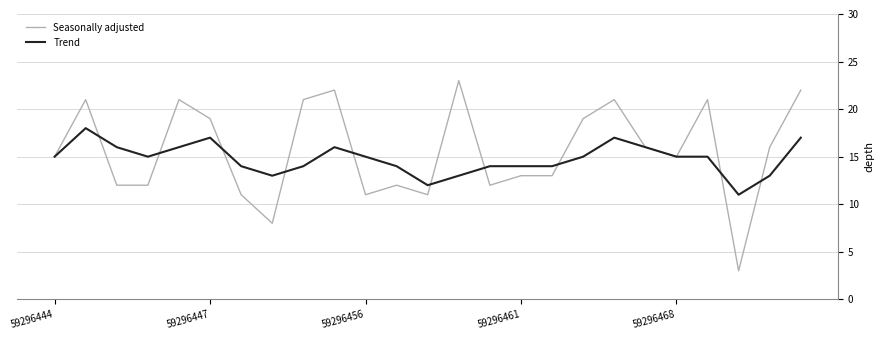

Which series has the widest spread of values?

Seasonally adjusted